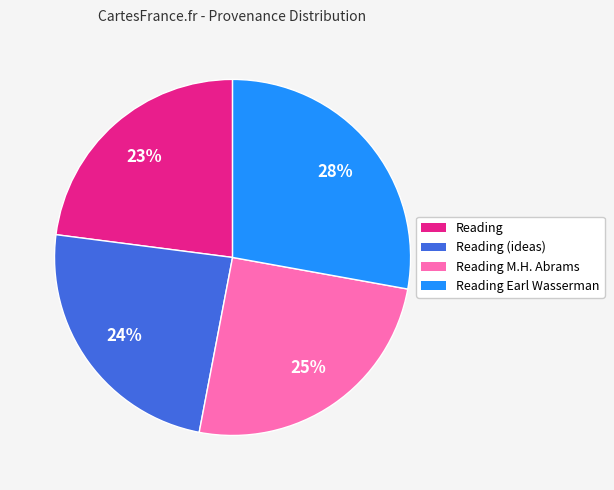

To the nearest percent, what is the average slice percentage?

25%